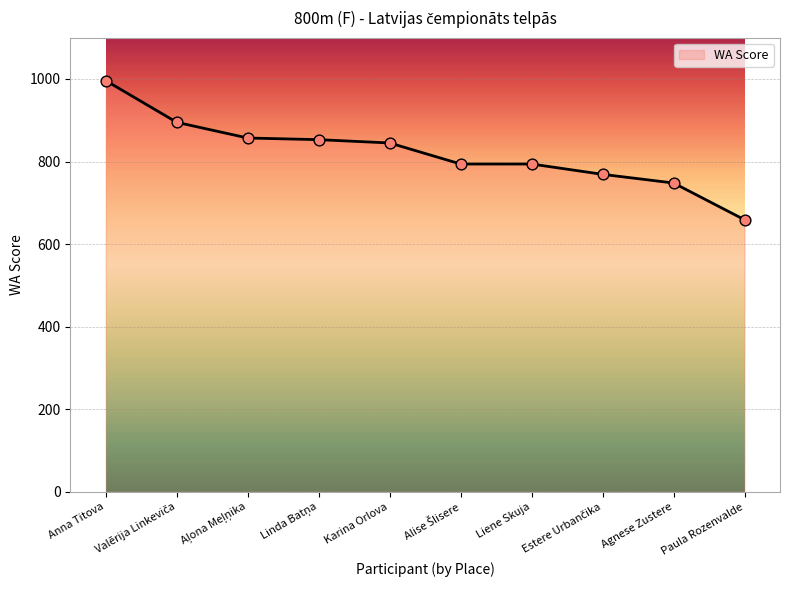

What is the change in value from Liene Skuja to Paula Rozenvalde?

-135